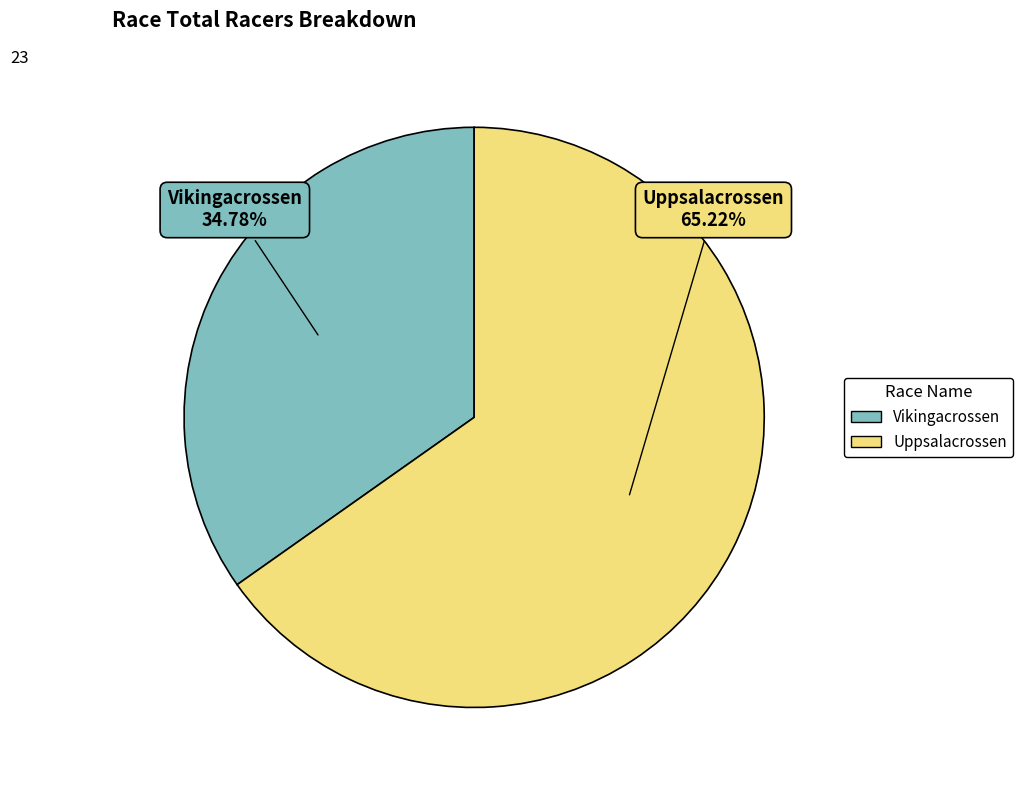

To the nearest percent, what is the difference between the Uppsalacrossen and Vikingacrossen slice percentages?

30%